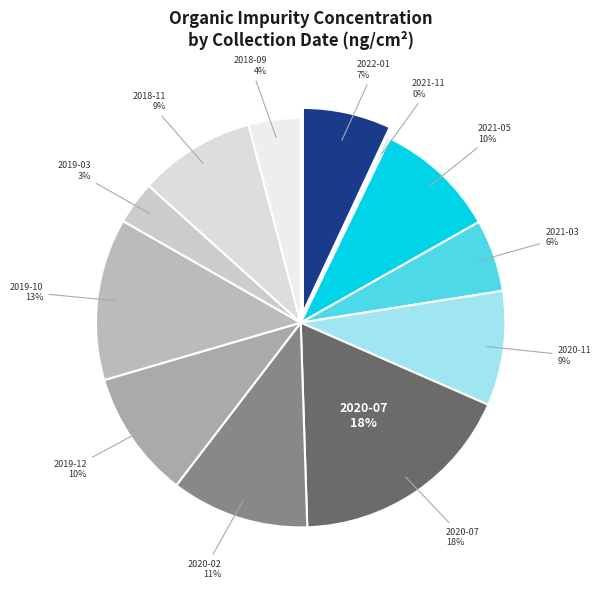

Does any single category account for the majority?

No